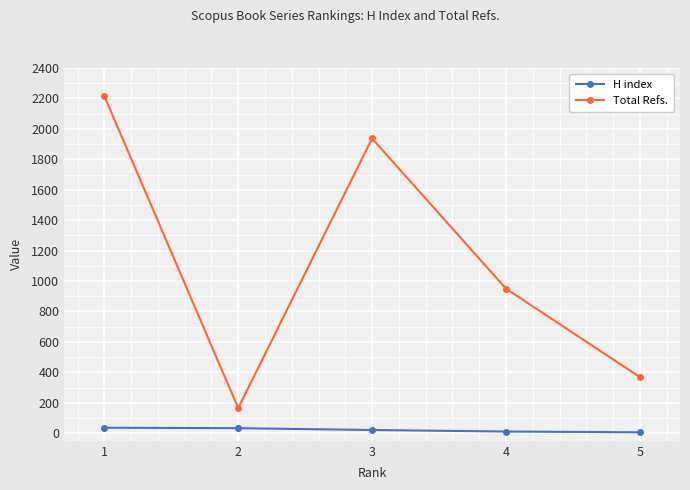

How many series are shown in this chart?

2